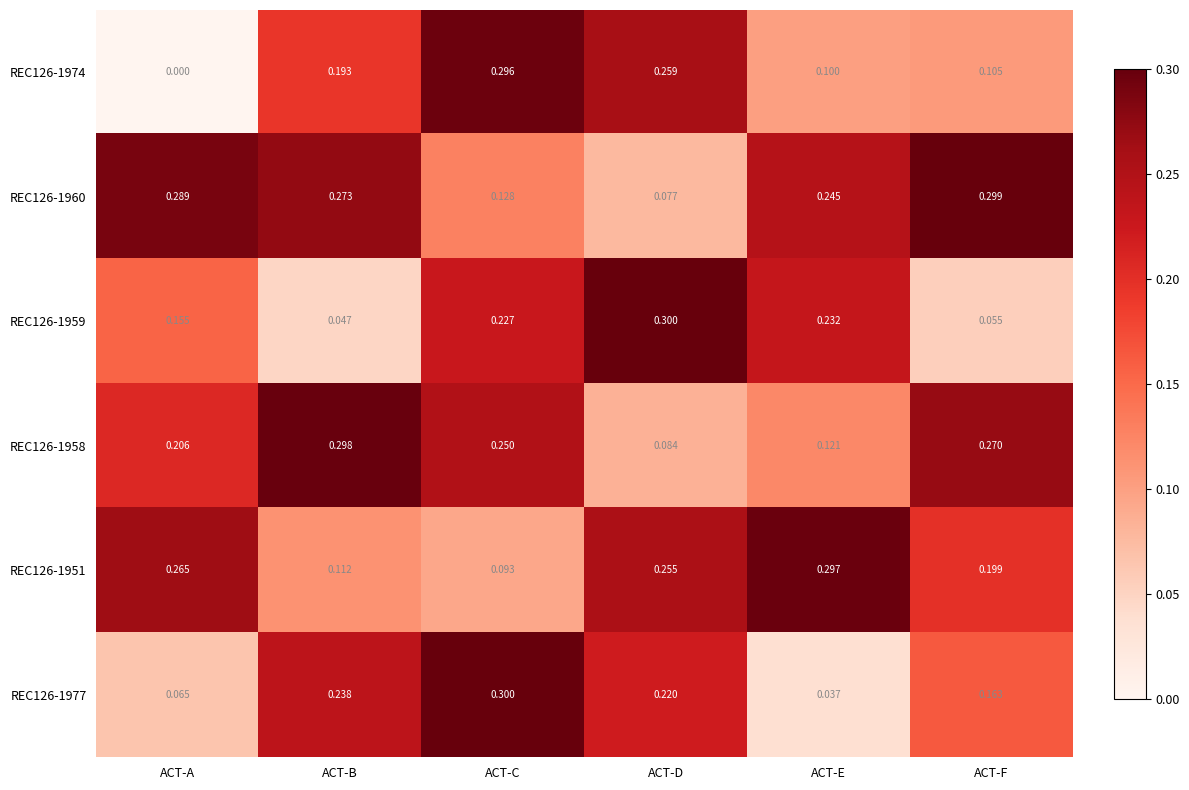

At which label is REC126-1977 closest to 0?

ACT-E